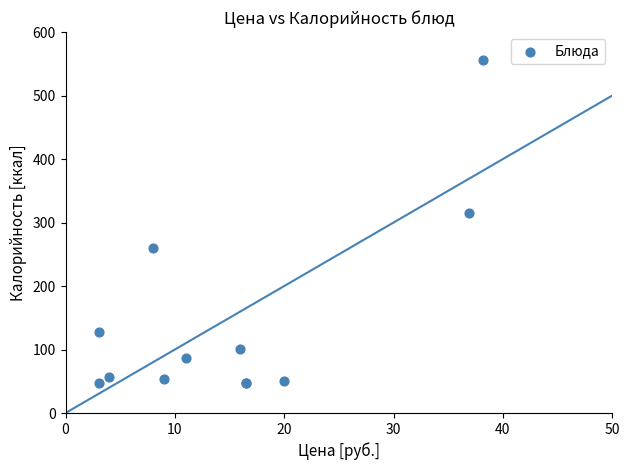

What Y value in the scatter plot is closest to 301?

315.4